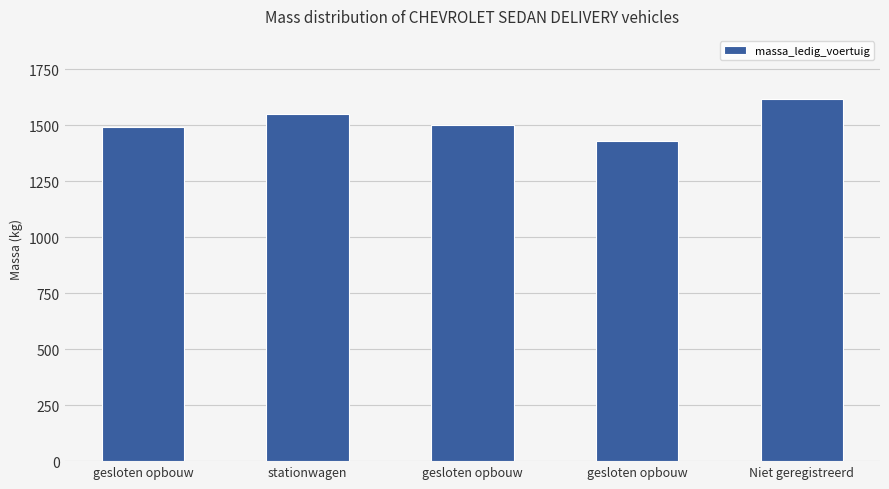

How many data points does each series have?

5